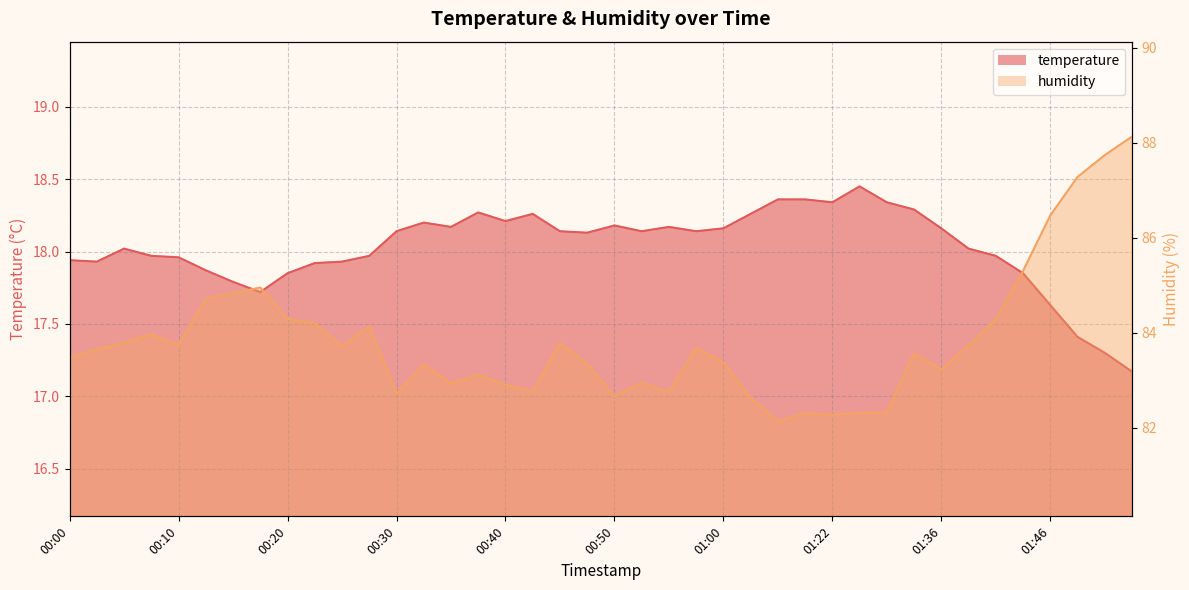

At 01:44, list the series in order from smallest to largest.

temperature, humidity